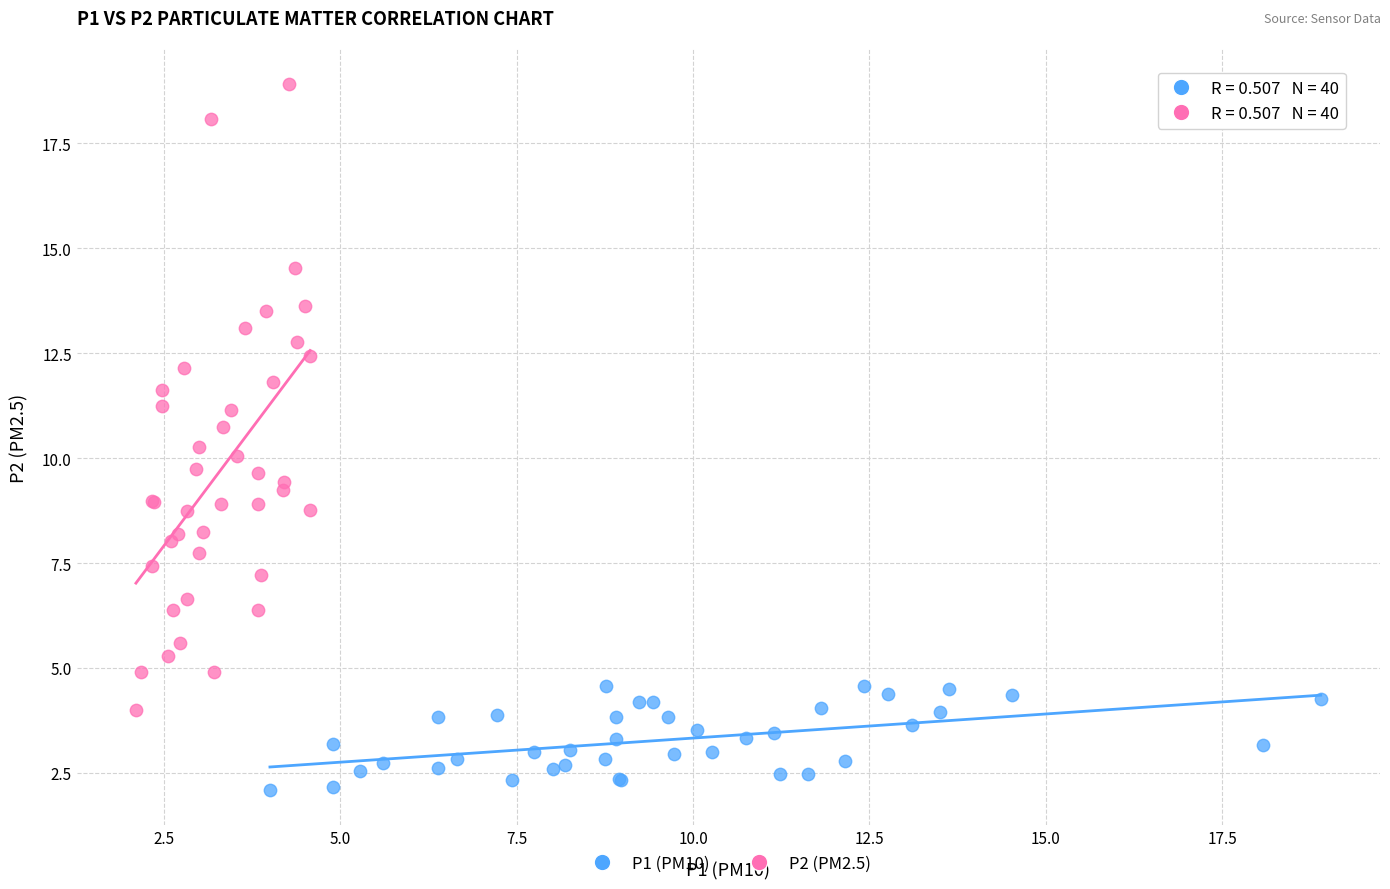

Which series reaches the minimum Y coordinate?

P1 (PM10)